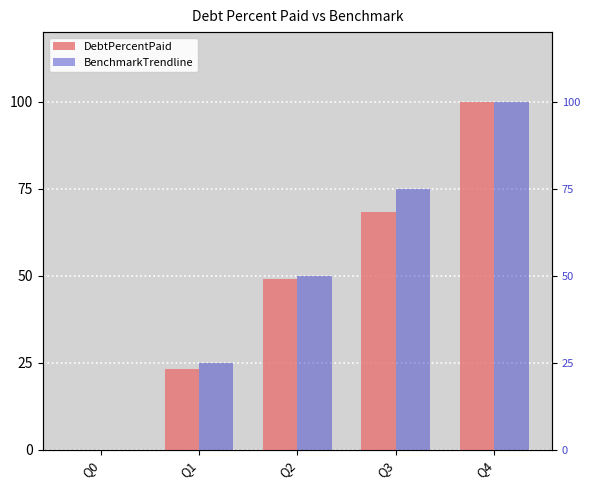

What is the maximum value shown in the chart?

100.0